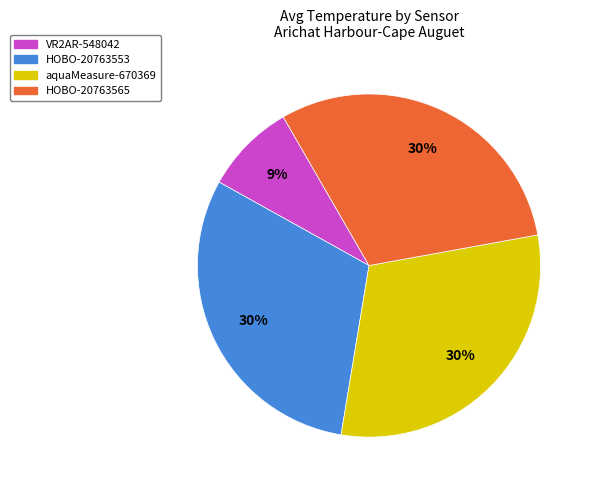

How many segments does this pie chart have?

4